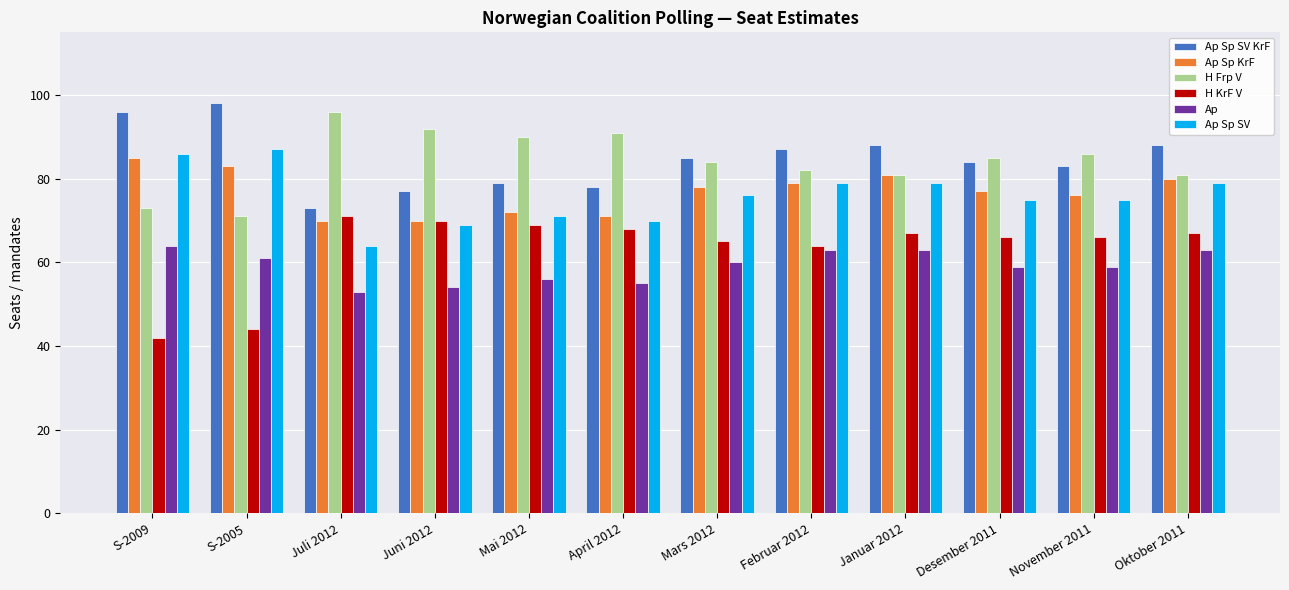

What is the difference between the maximum and minimum values in the Ap Sp SV series?

23